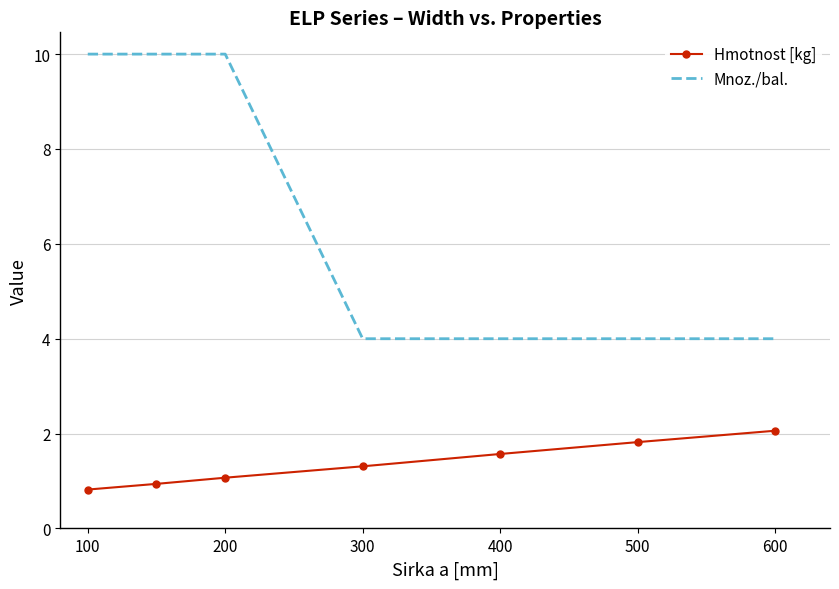

What are all the series names shown in the legend?

Hmotnost [kg], Mnoz./bal.